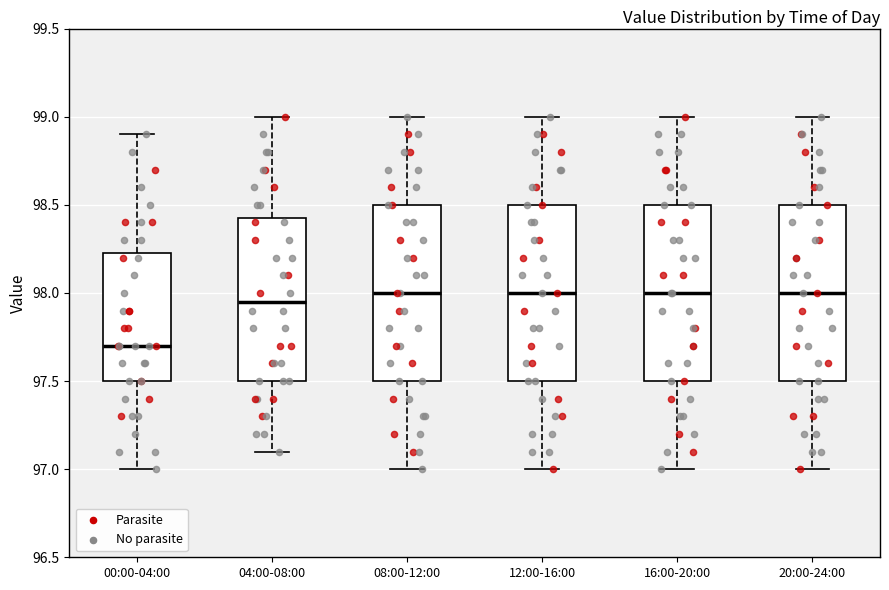

Reading left to right, read every box against the y-axis: the position of its median line, the range the box covers, and the ends of its whiskers. The values are not printed on the chart, so give them approximately, as read against the axis.

00:00-04:00: median 97.70, box 97.50 to 98.25, whiskers 97.00 to 98.90
04:00-08:00: median 97.95, box 97.50 to 98.45, whiskers 97.10 to 99.00
08:00-12:00: median 98.00, box 97.50 to 98.50, whiskers 97.00 to 99.00
12:00-16:00: median 98.00, box 97.50 to 98.50, whiskers 97.00 to 99.00
16:00-20:00: median 98.00, box 97.50 to 98.50, whiskers 97.00 to 99.00
20:00-24:00: median 98.00, box 97.50 to 98.50, whiskers 97.00 to 99.00